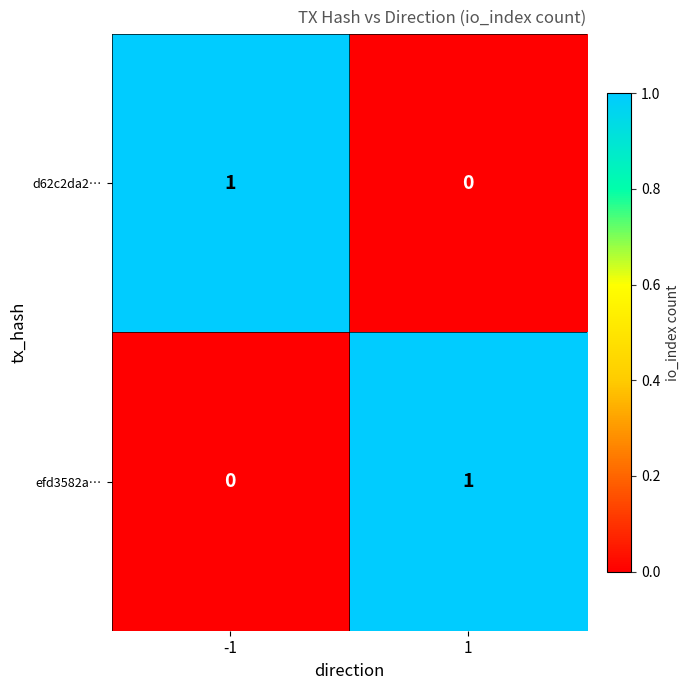

At 1, list the series in order from largest to smallest.

efd3582a…, d62c2da2…